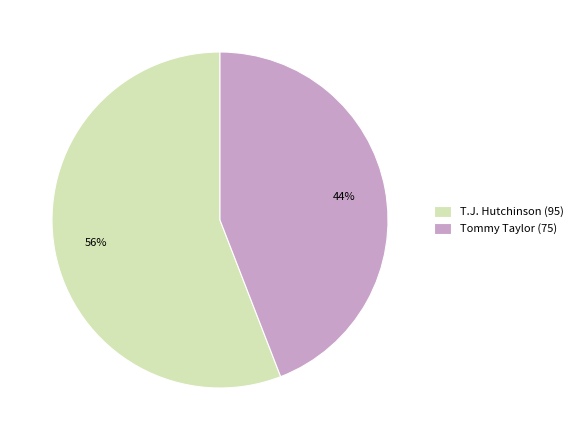

Which category has the smallest portion of the pie?

Tommy Taylor